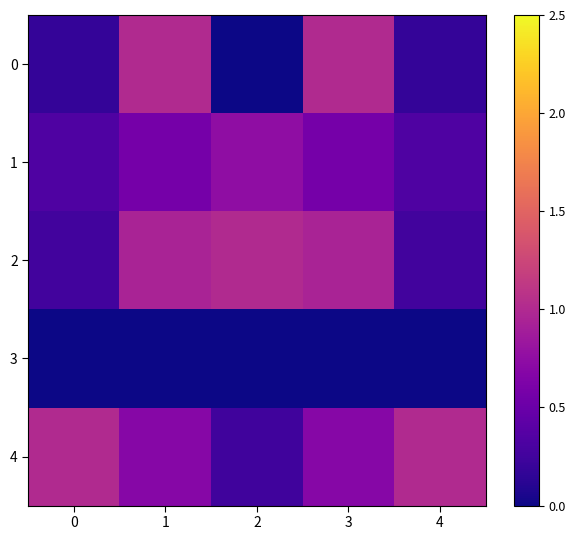

Reading left to right, extract all data points from this chart.

0: 0=0.2	1=1.0	2=0.0	3=1.0	4=0.2
1: 0=0.3	1=0.6	2=0.8	3=0.6	4=0.3
2: 0=0.3	1=0.9	2=1.0	3=0.9	4=0.3
3: 0=0.0	1=0.0	2=0.0	3=0.0	4=0.0
4: 0=1.0	1=0.7	2=0.2	3=0.7	4=1.0